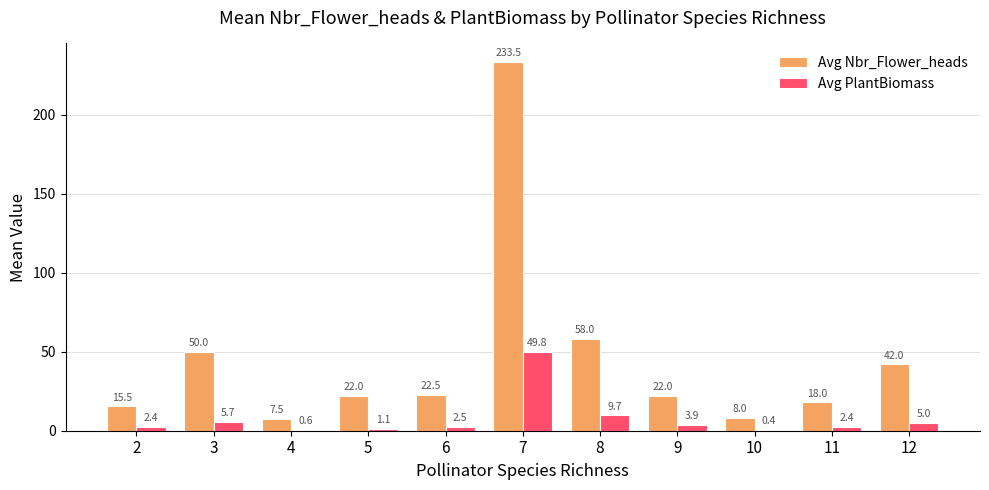

What is the sum of the Avg PlantBiomass values at 6 and 11?

4.9